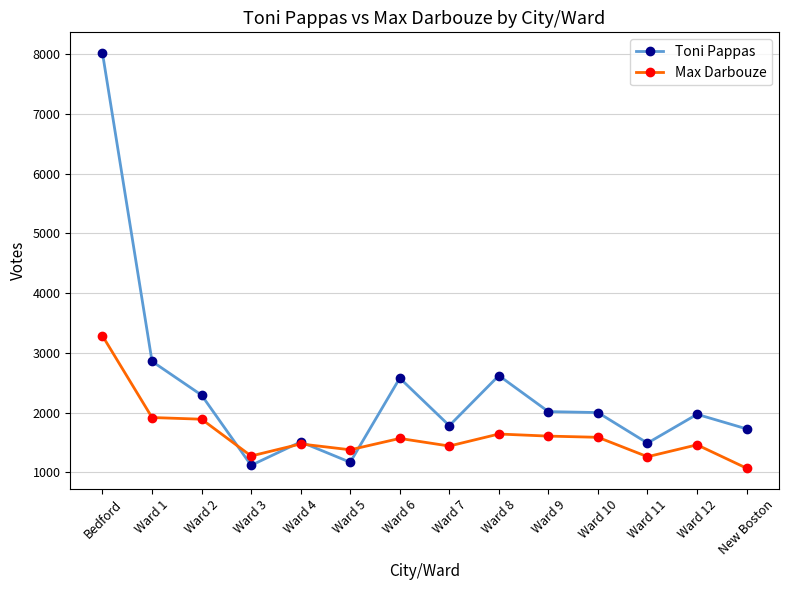

Count the number of categories in the chart.

14